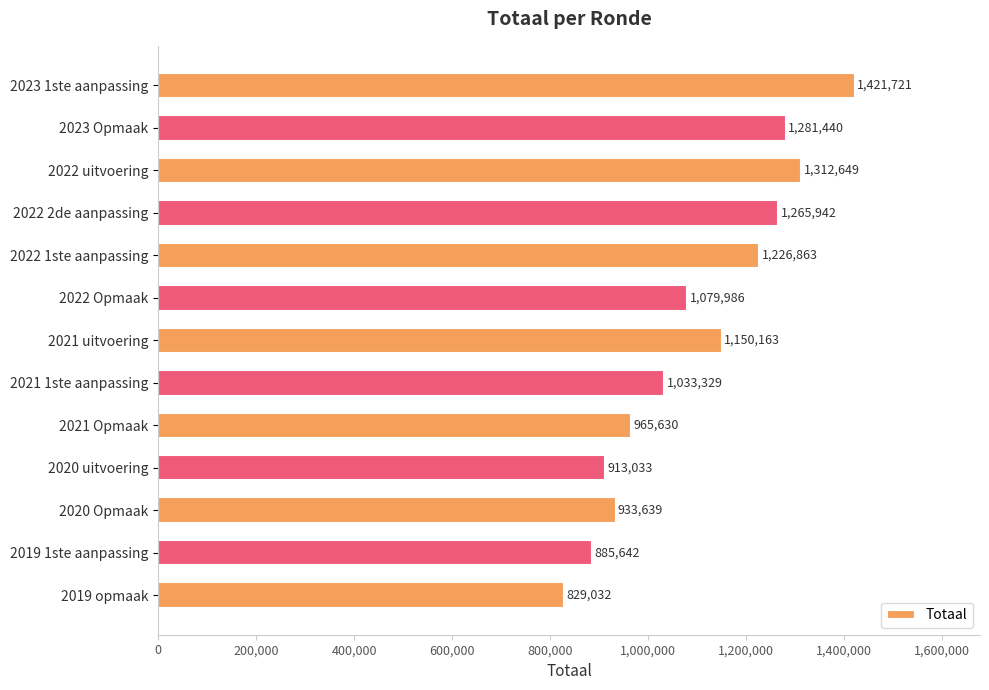

Reading top to bottom, extract all data points from this chart.

1421721	1281440	1312649	1265942	1226863	1079986	1150163	1033329	965630	913033	933639	885642	829032